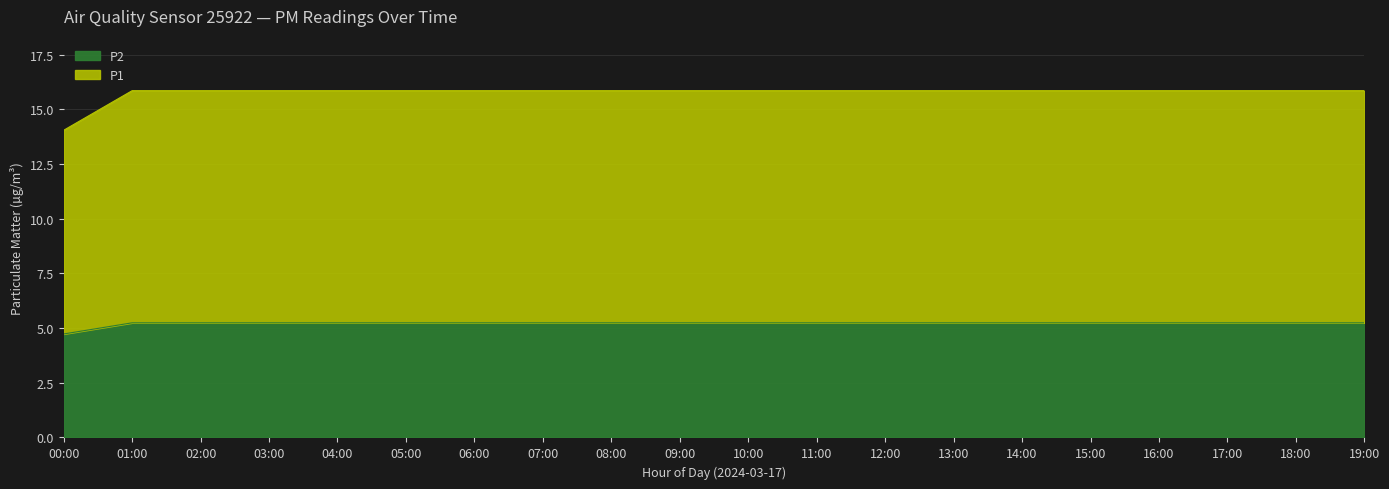

What is the highest value of the P2 series?

5.2